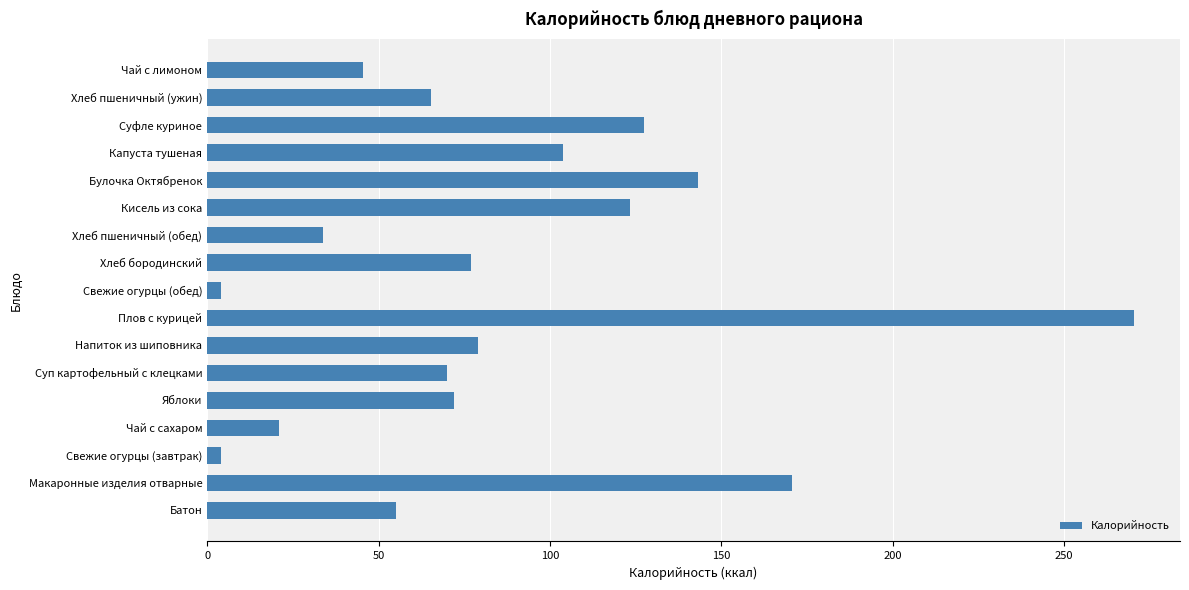

Which label corresponds to the largest value in the chart?

Плов с курицей